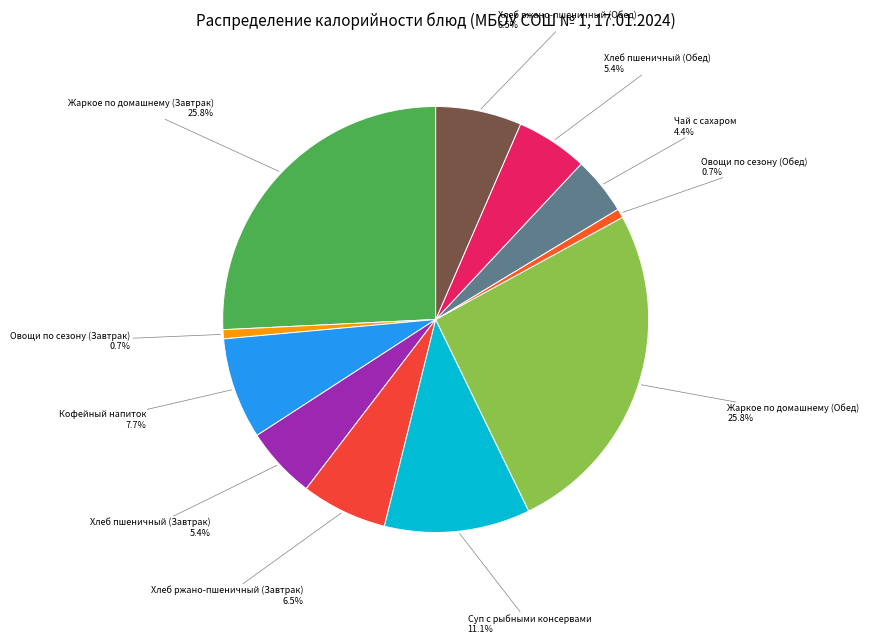

Count the number of slices in the pie.

11